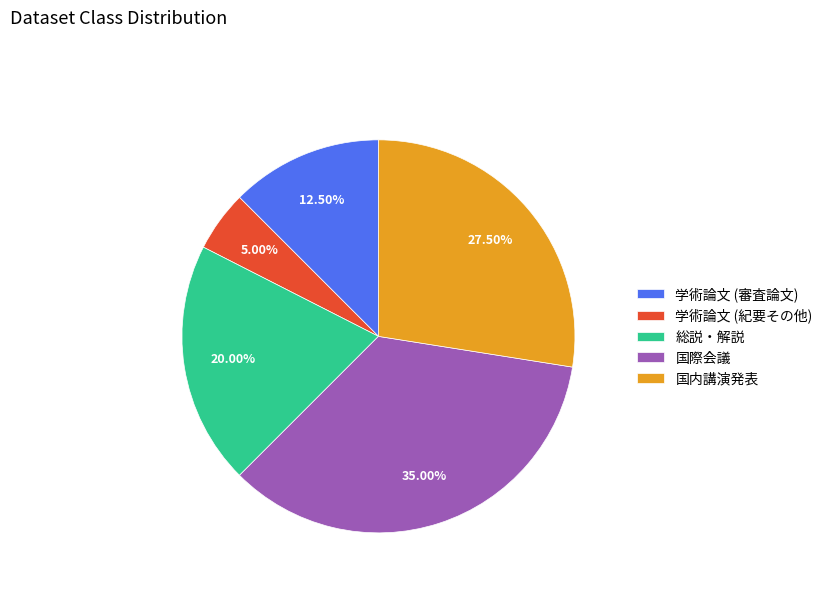

To the nearest percent, what is the average slice percentage?

20%